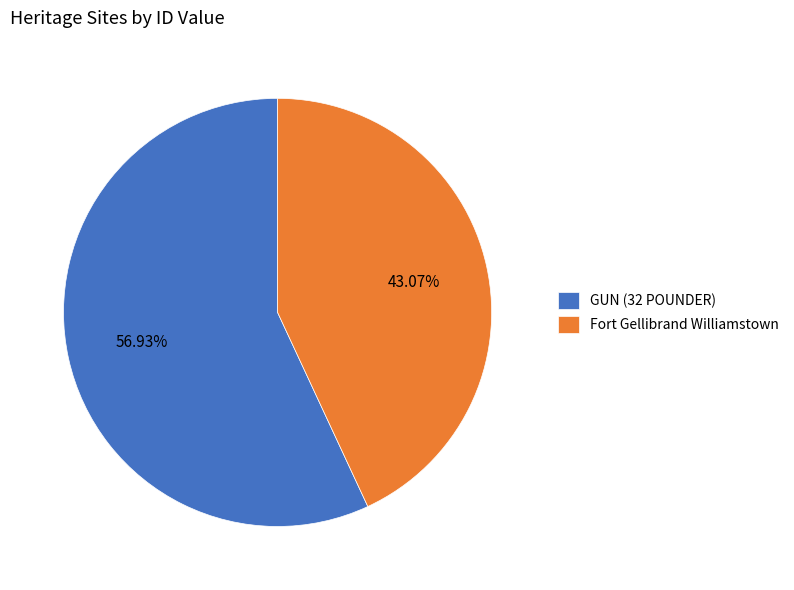

How many segments does this pie chart have?

2